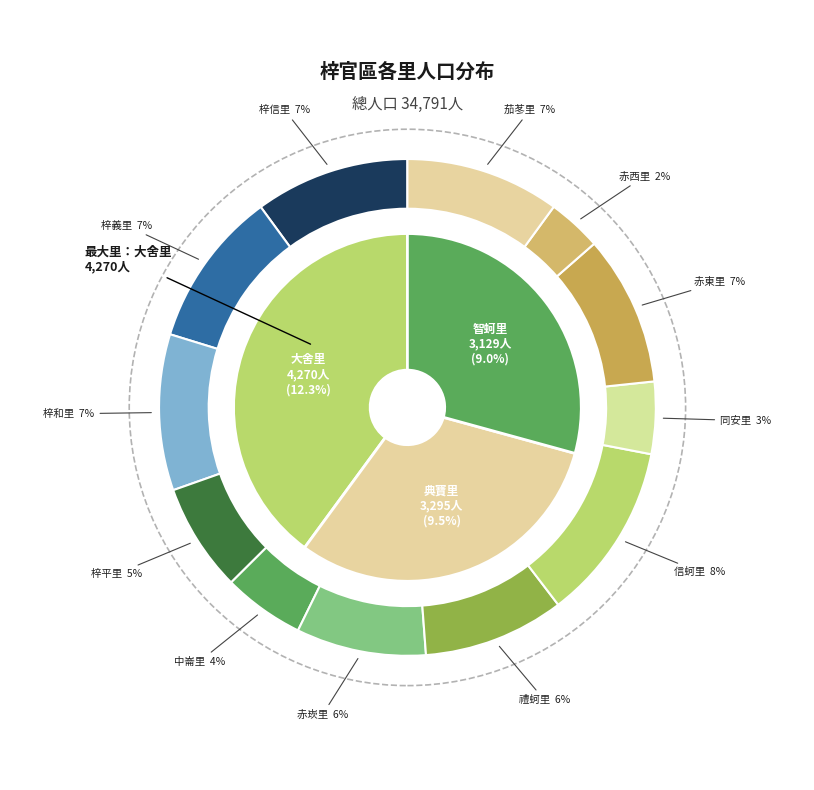

Which has a higher value, 赤西里 or 中崙里?

中崙里